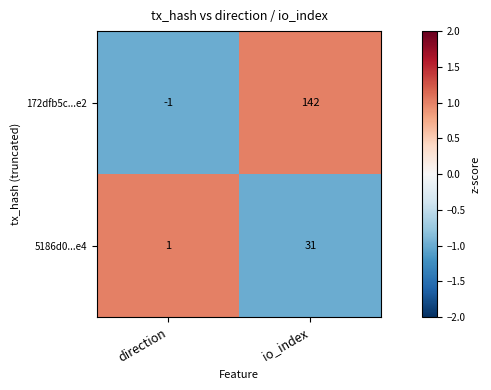

At which category is the sum across all series the highest?

io_index